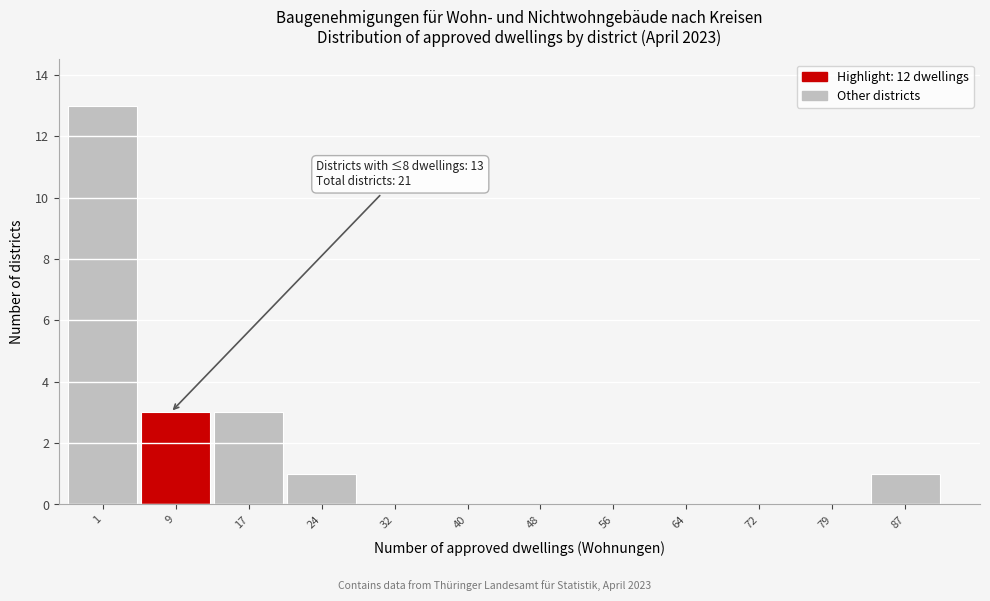

Reading left to right, extract all data points from this chart.

1=13	9=3	17=3	24=1	32=0	40=0	48=0	56=0	64=0	72=0	79=0	87=1